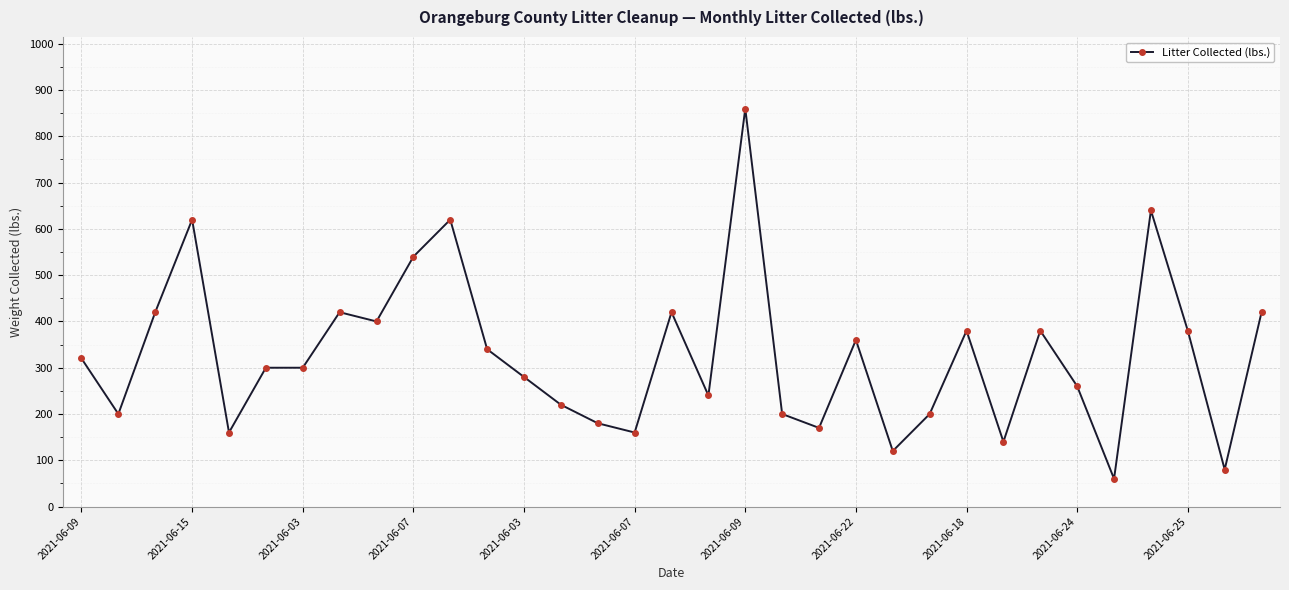

What is the maximum value shown in the chart?

860